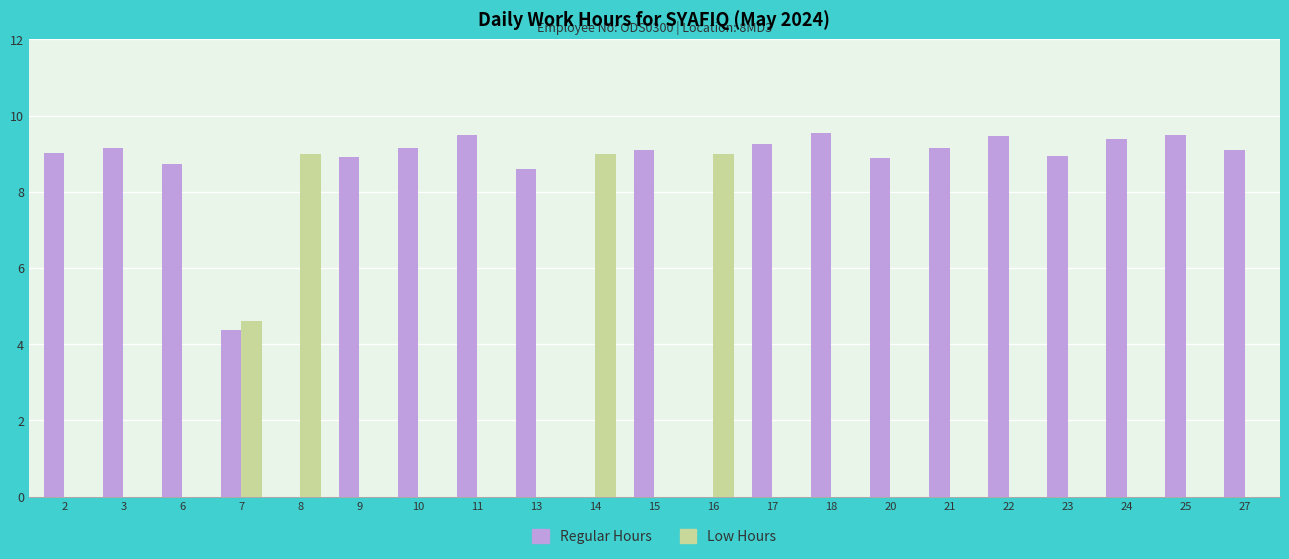

What is the maximum value shown in the chart?

9.5